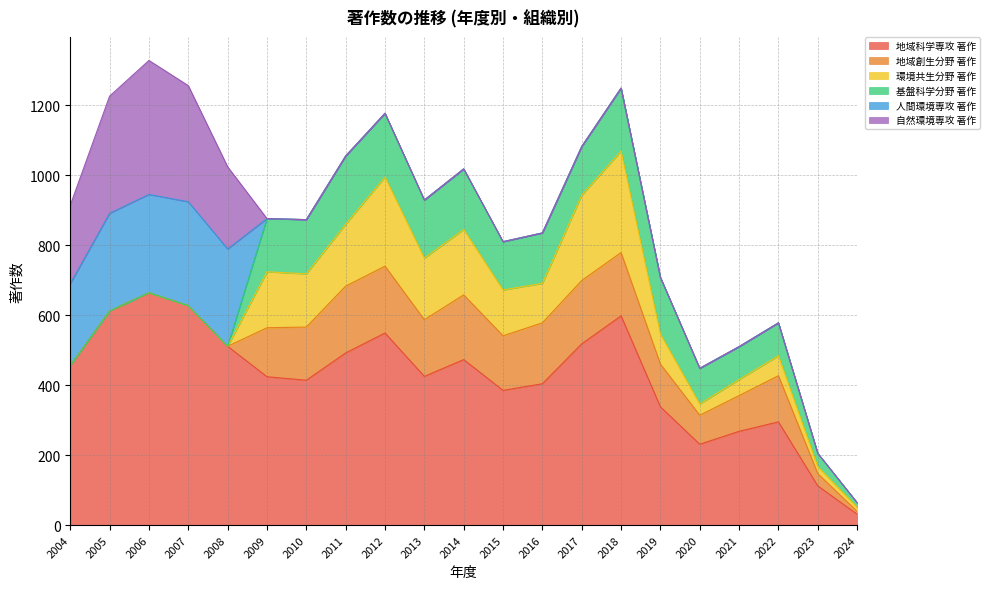

True or false: 地域創生分野 著作 and 基盤科学分野 著作 intersect in this chart.

True